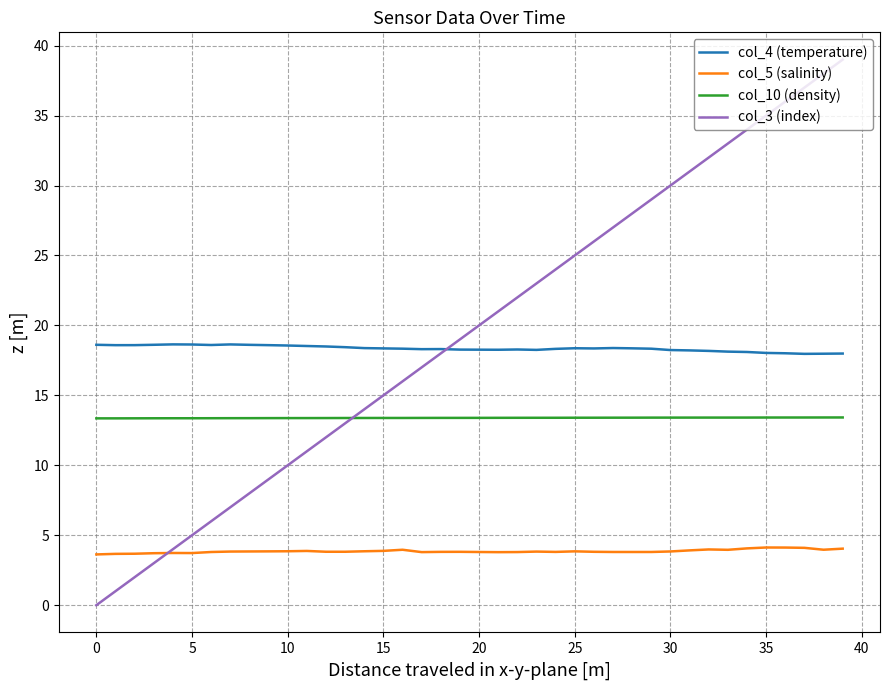

True or false: col_4 (temperature) and col_10 (density) intersect in this chart.

False